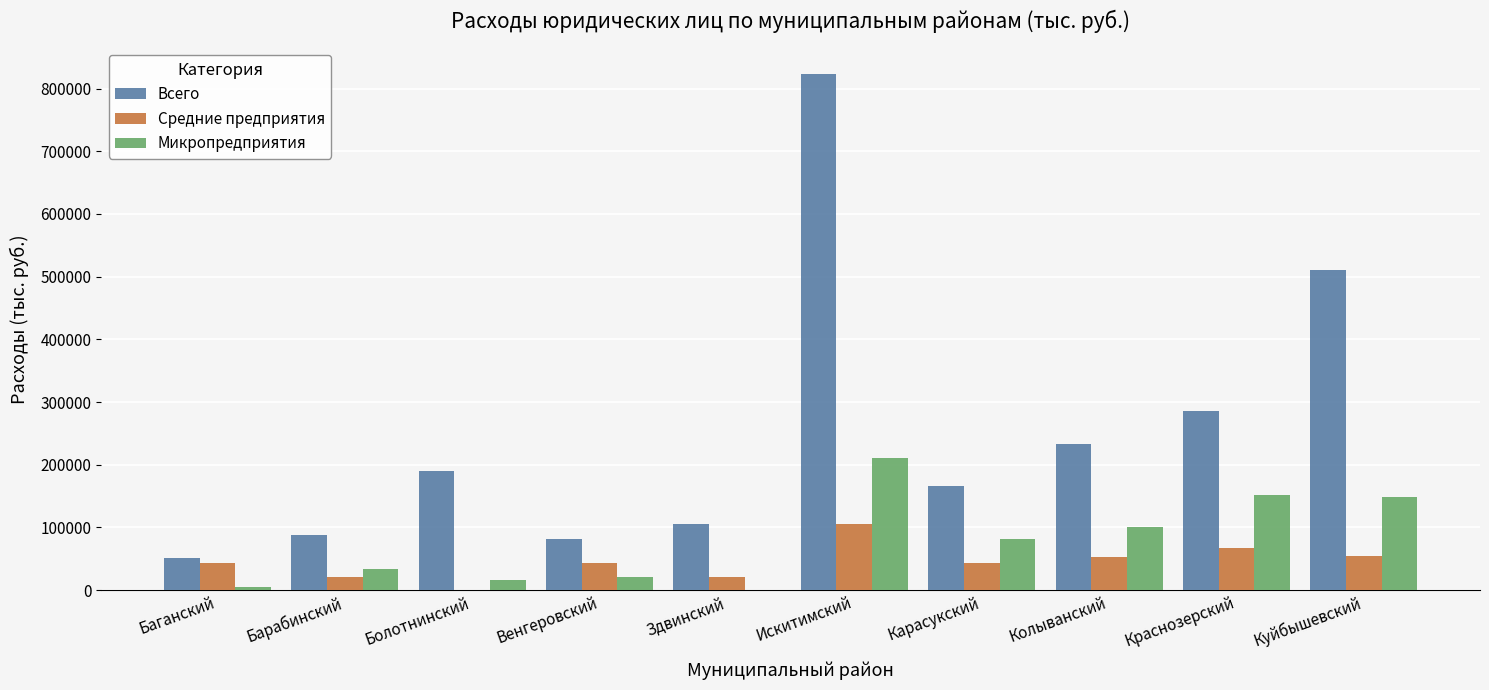

The value of Всего at Искитимский is 562574.2. True or false?

False